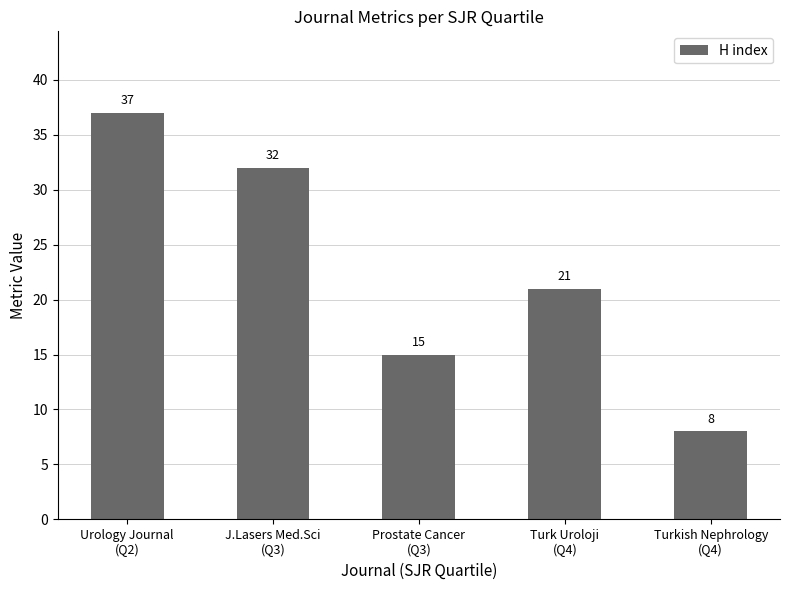

Where does the data first go above 21?

Urology Journal
(Q2)